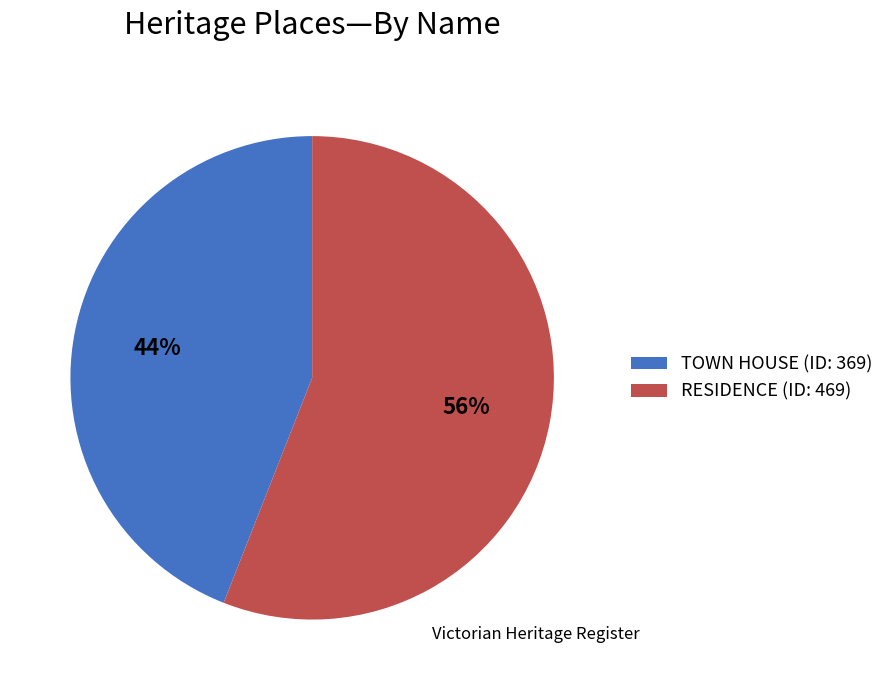

What percentage is the TOWN HOUSE slice, to the nearest percent?

44%